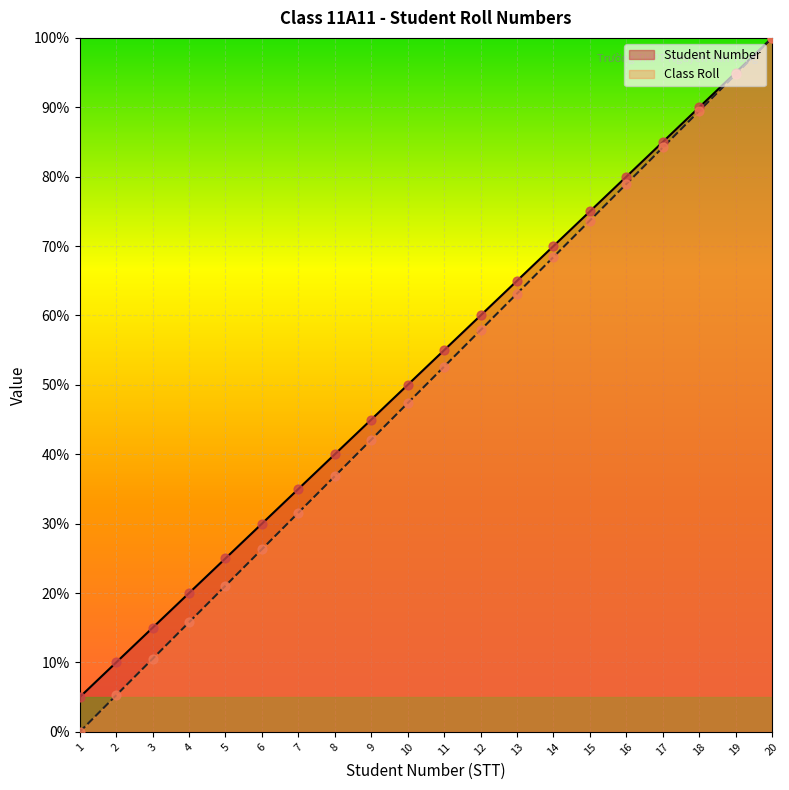

Which series has the largest total across all categories?

Student Number